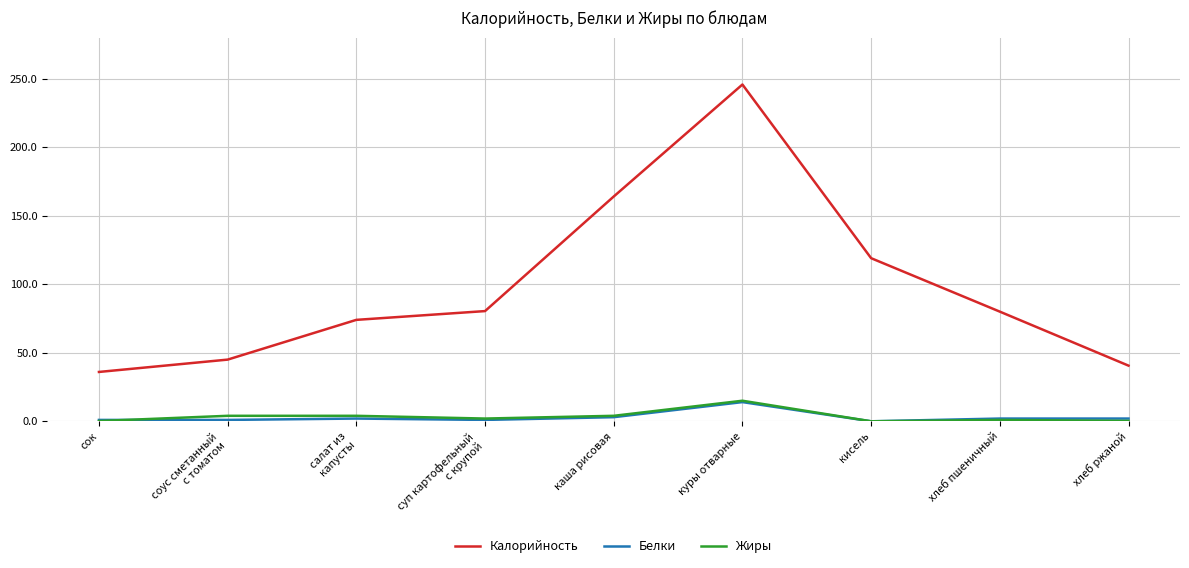

At which category is the sum across all series the highest?

куры отварные